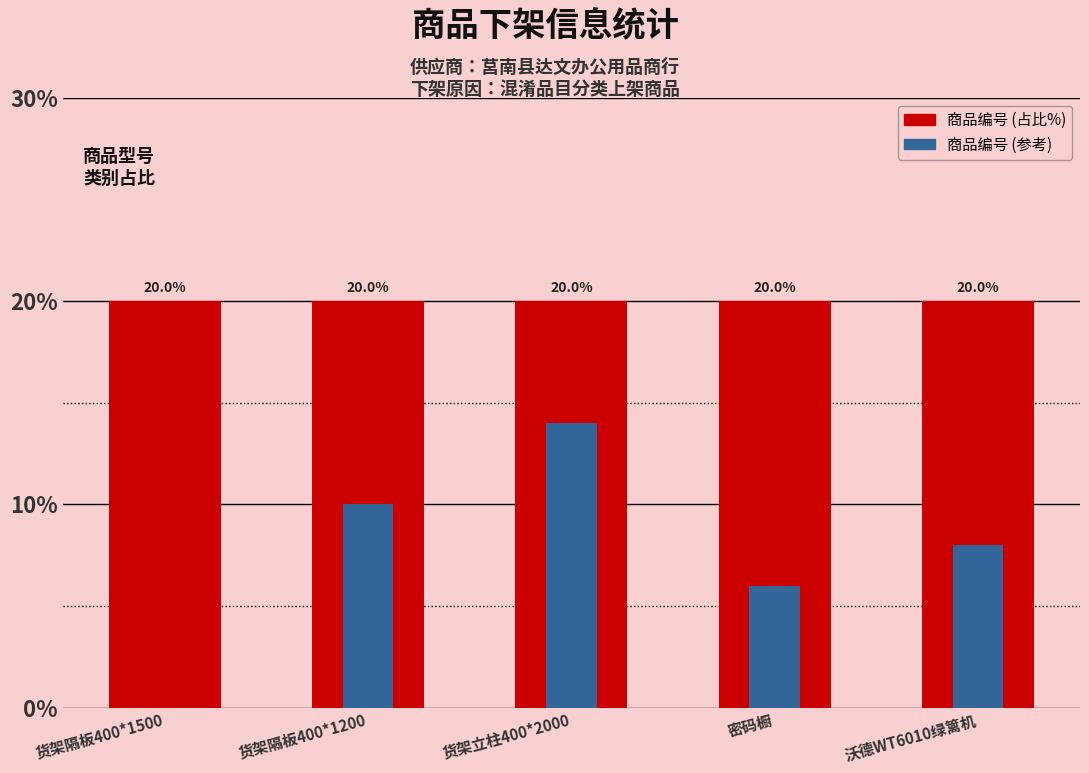

Reading left to right, extract all data points from this chart.

商品编号: 20	20	20	20	20
商品编号 (参考): 0	10	14	6	8